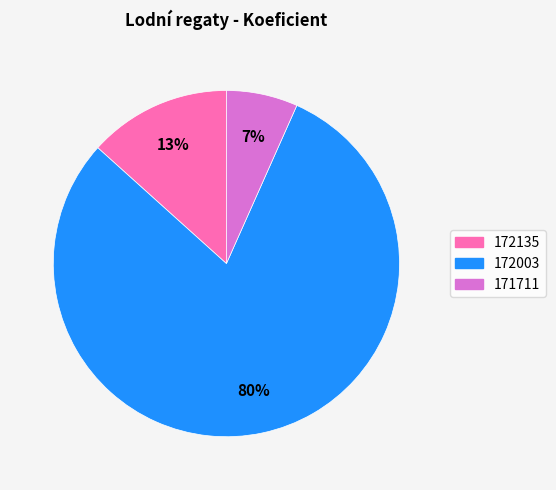

To the nearest percent, what is the combined percentage of 172135 and 172003?

93%